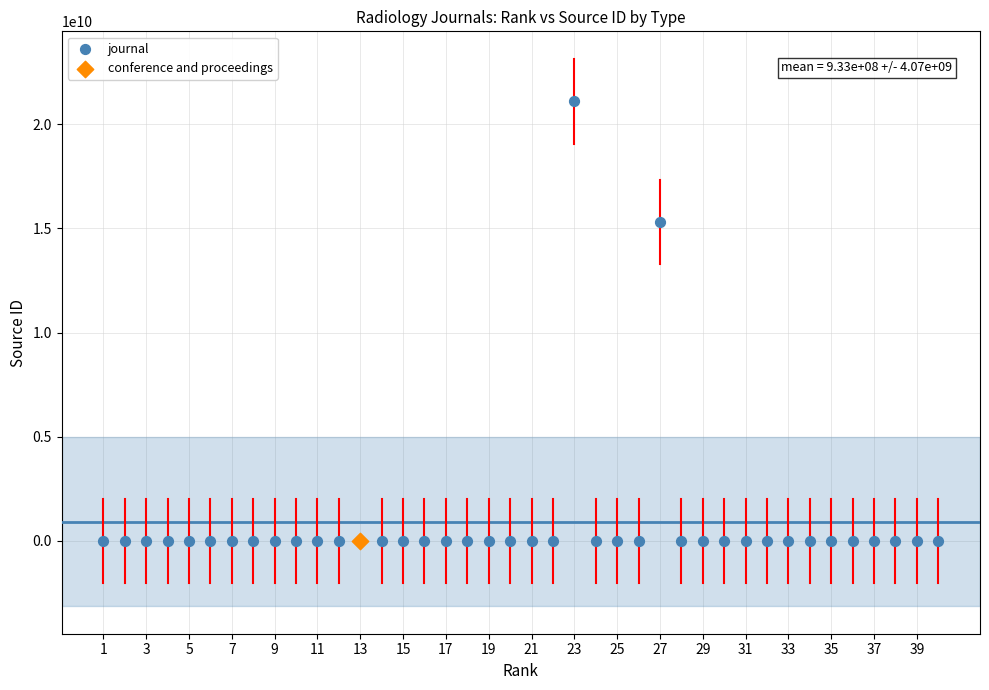

What are all the series names shown in the legend?

journal, conference and proceedings